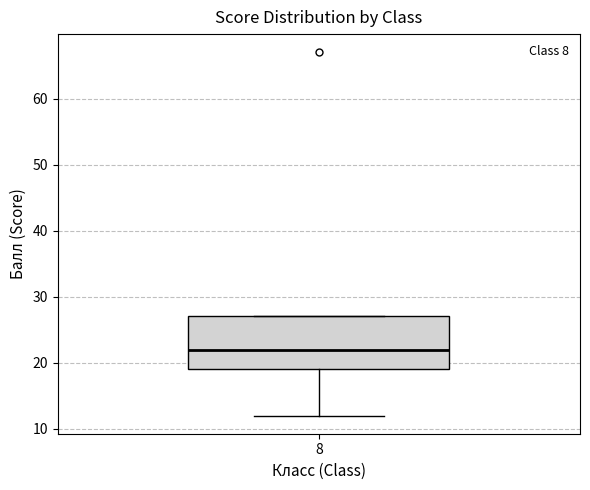

Read this box plot against the y-axis: the position of the median line, the range covered by the box, and the ends of both whiskers. The values are not printed on the chart, so give them approximately, as read against the axis.

median 22, box 19 to 27, whiskers 12 to 27